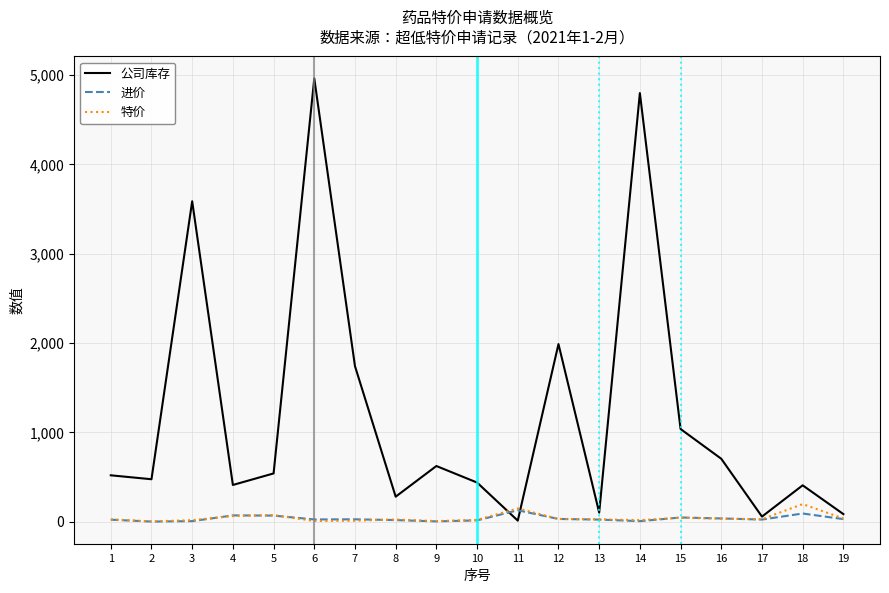

Which series has the widest spread of values?

公司库存